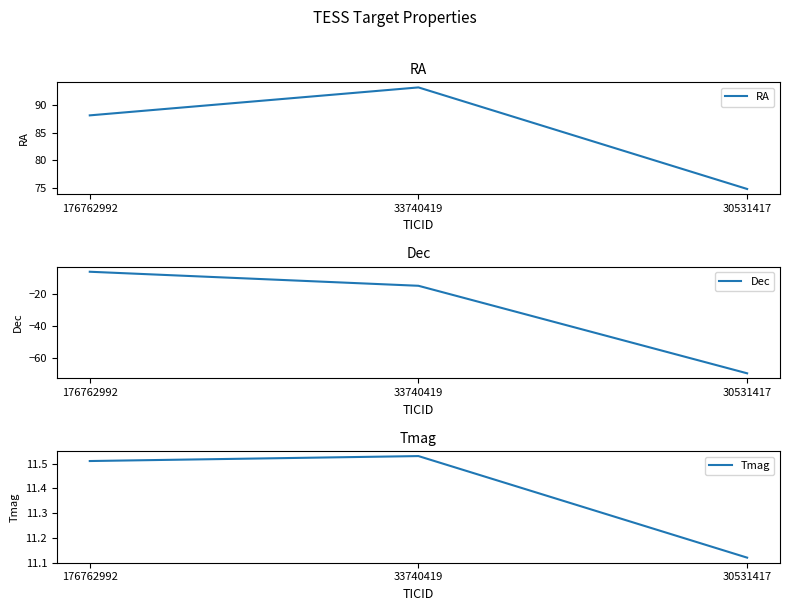

Which category has the highest value across all series?

33740419